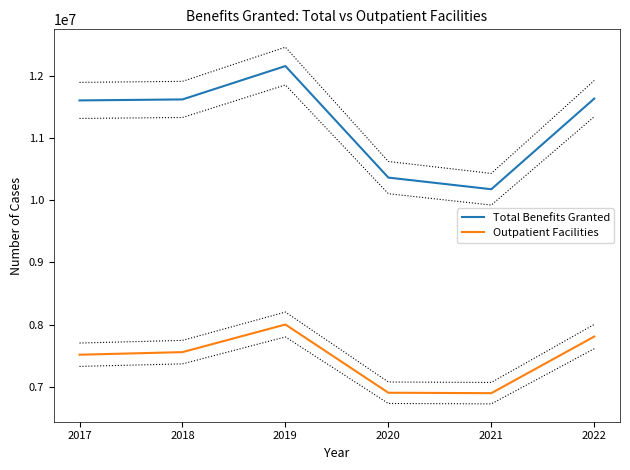

Rank the series by their maximum value, from highest to lowest.

Total Benefits Granted, Outpatient Facilities